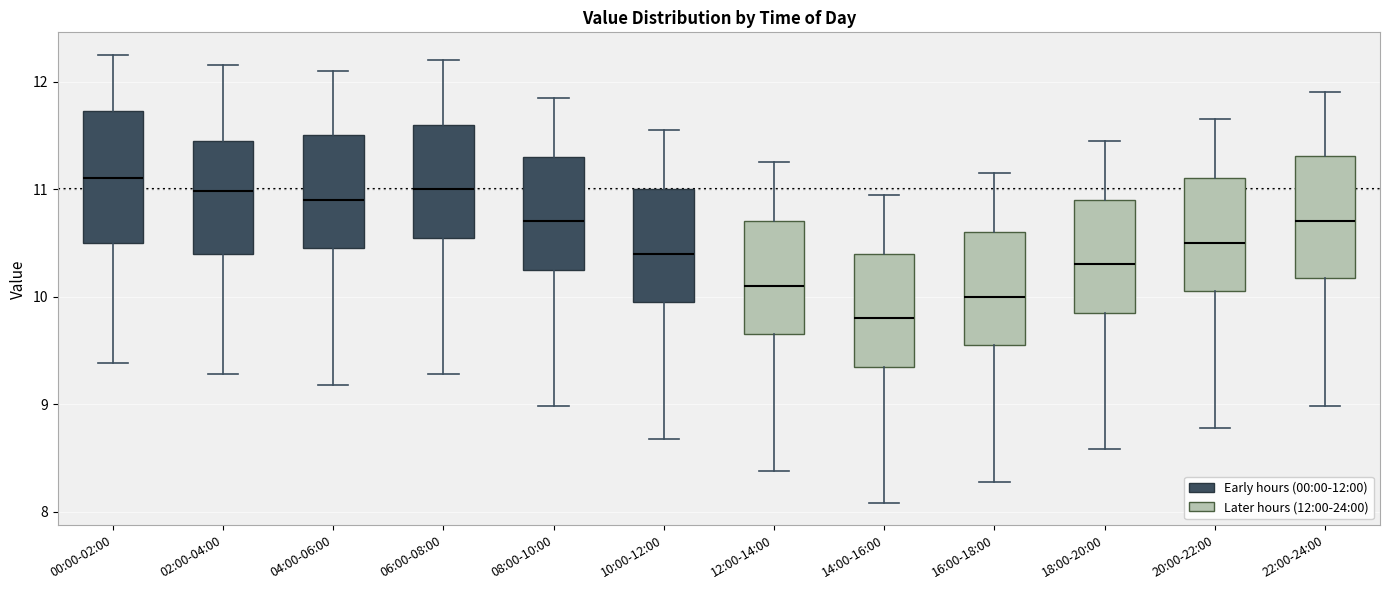

Where is the lower edge of the box for 12:00-14:00 on the y-axis? The values are not printed on the chart, so give them approximately, as read against the axis.

9.7